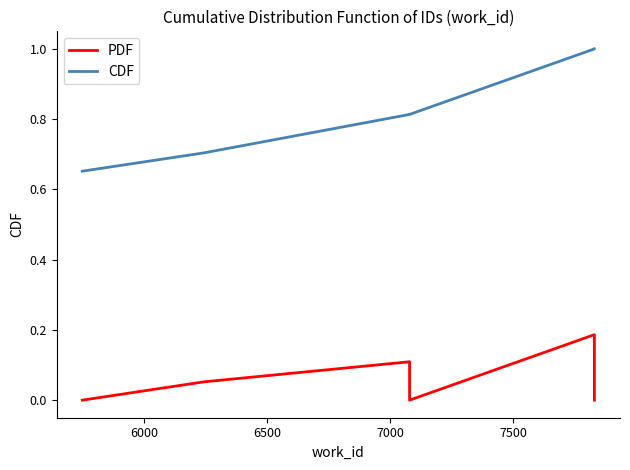

How many lines are shown in the chart?

2